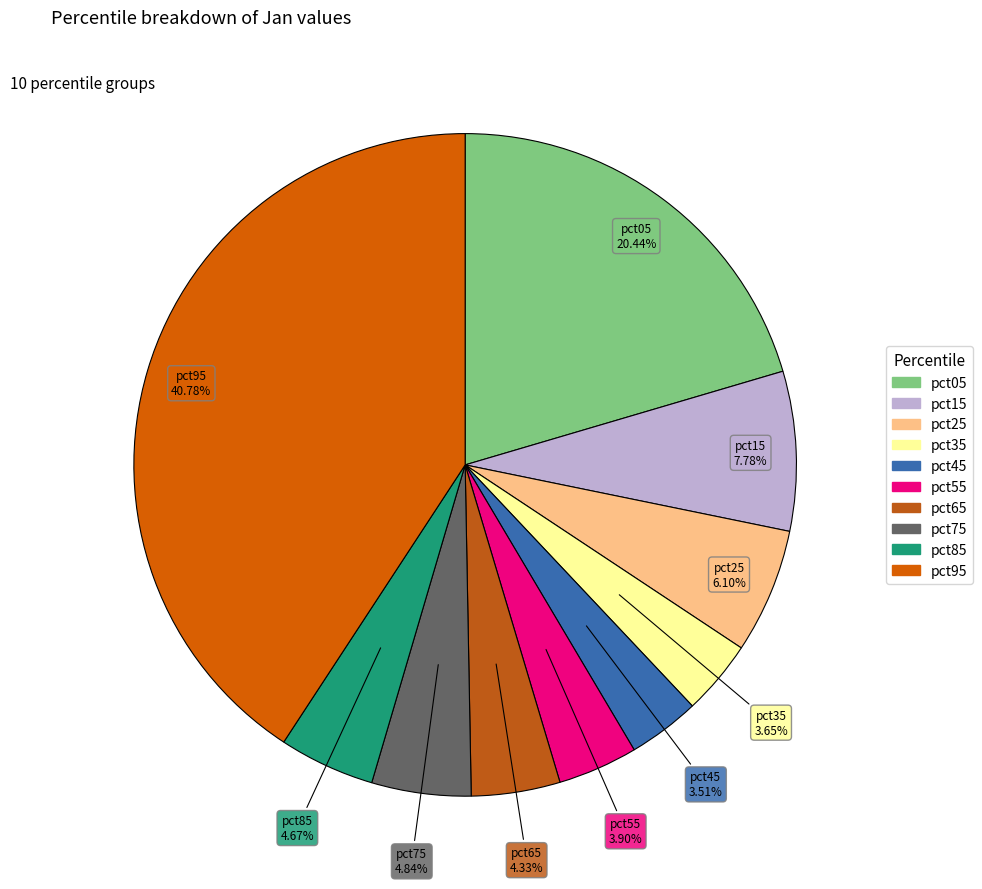

What is the total percentage of pct05 and pct15?

28.2%